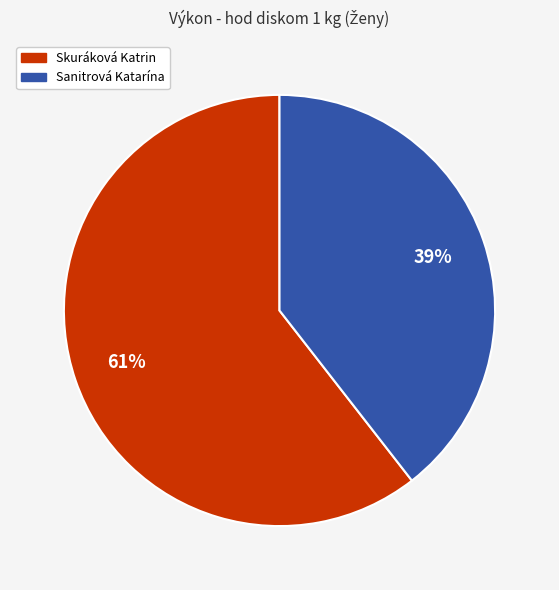

Combined, do Skuráková Katrin and Sanitrová Katarína account for over 50%?

Yes